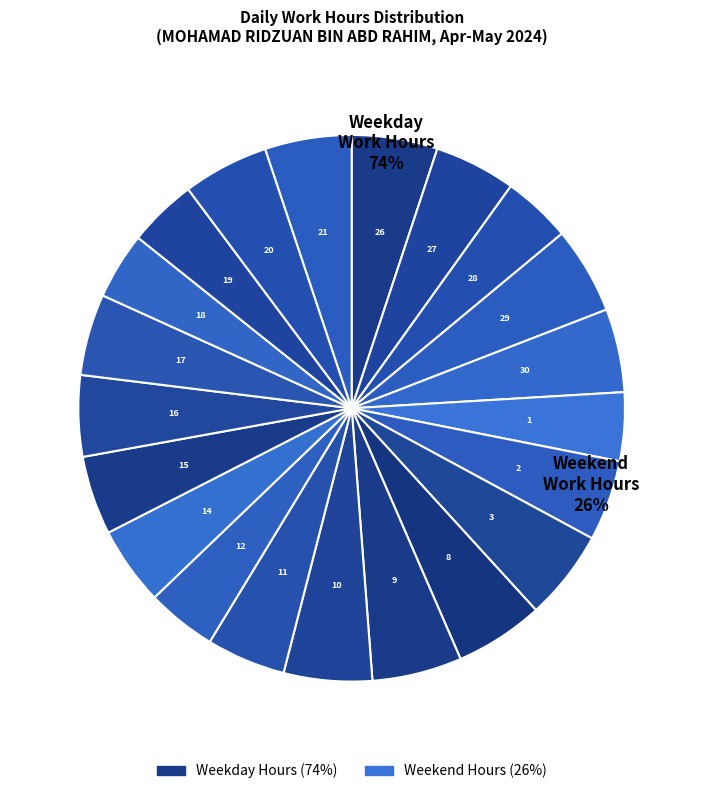

How many segments does this pie chart have?

21